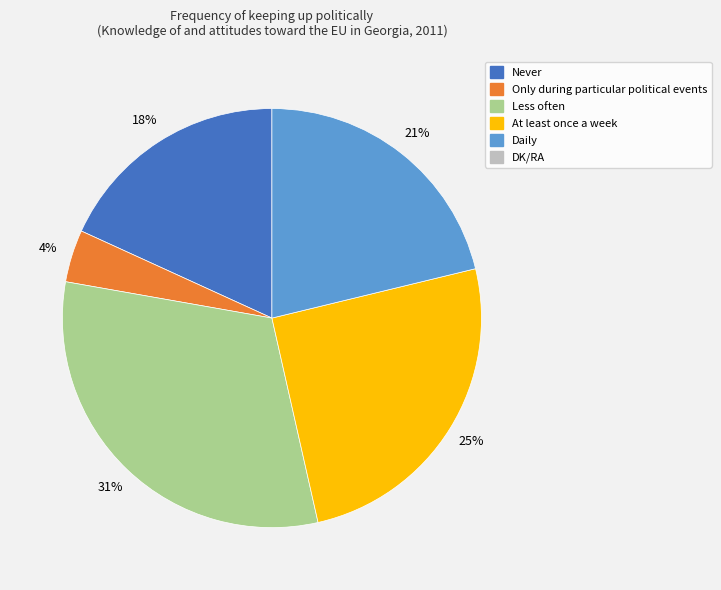

Count the number of slices in the pie.

5